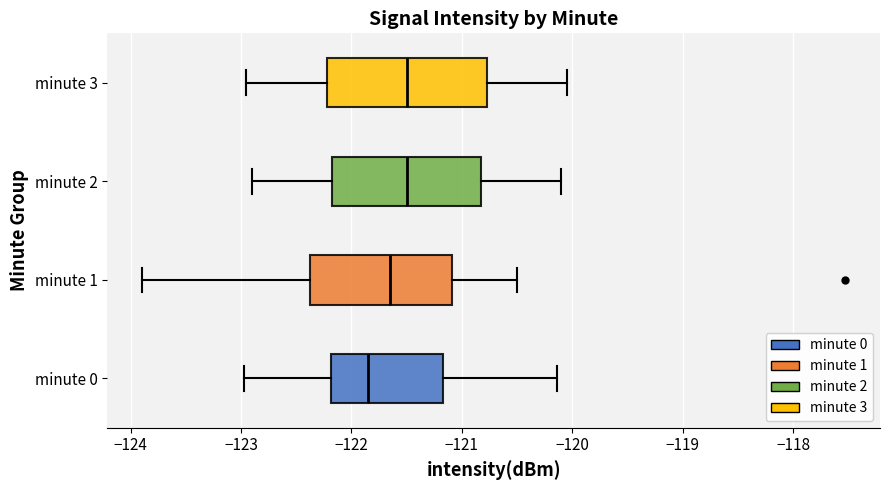

Which box's median line is the furthest to the left?

minute 0